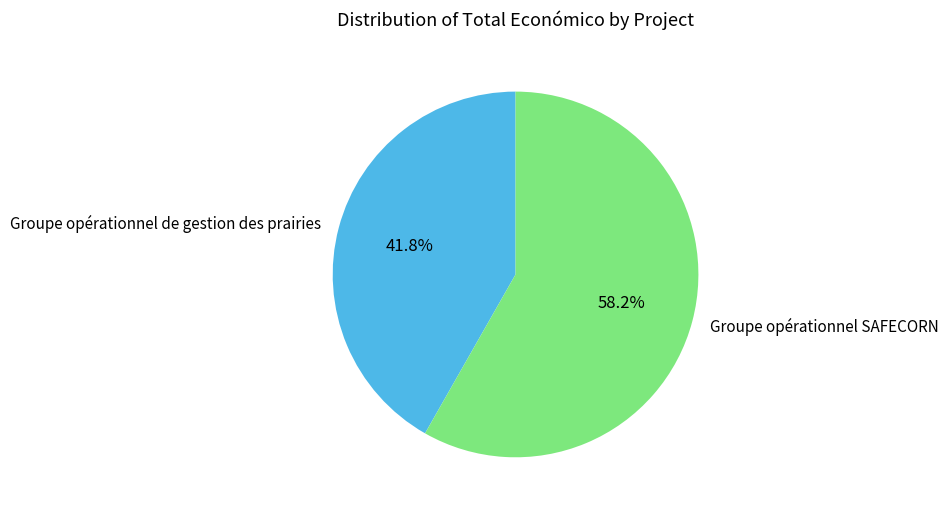

The Groupe opérationnel de gestion des prairies slice represents 42% of the pie. True or false?

True